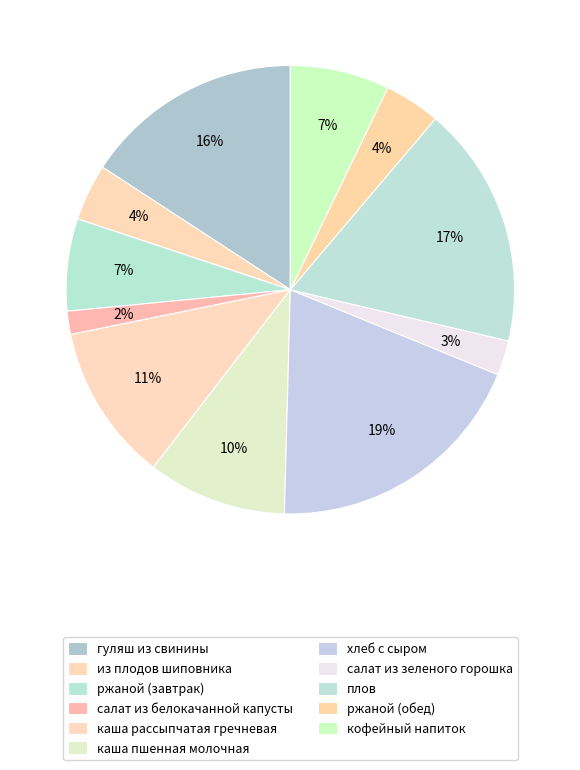

Count the number of slices in the pie.

11